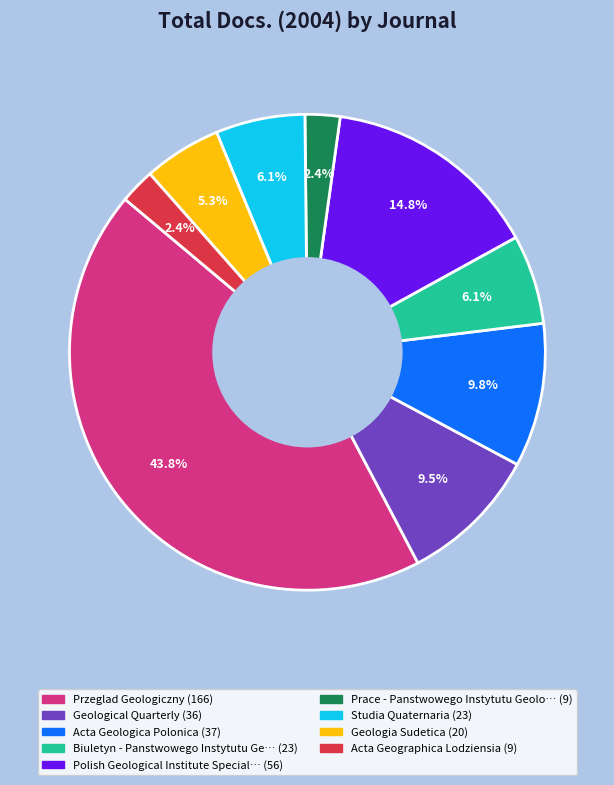

Does any single category account for the majority?

No